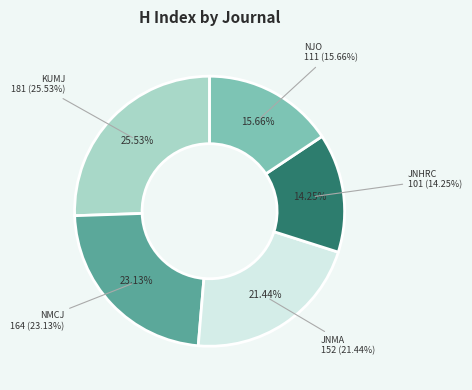

To the nearest percent, what is the difference between the largest and smallest slice percentages?

11%